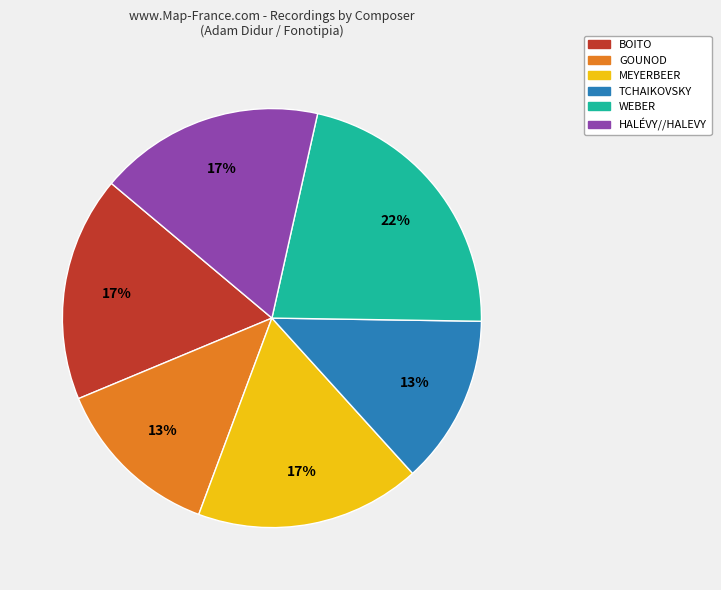

To the nearest percent, what is the difference between the largest and smallest slice percentages?

9%